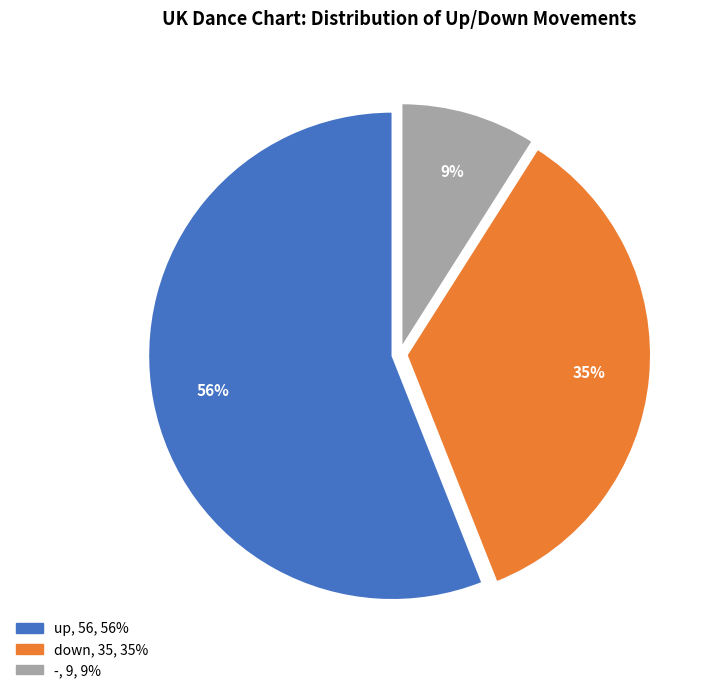

What is the largest slice in the pie chart?

up